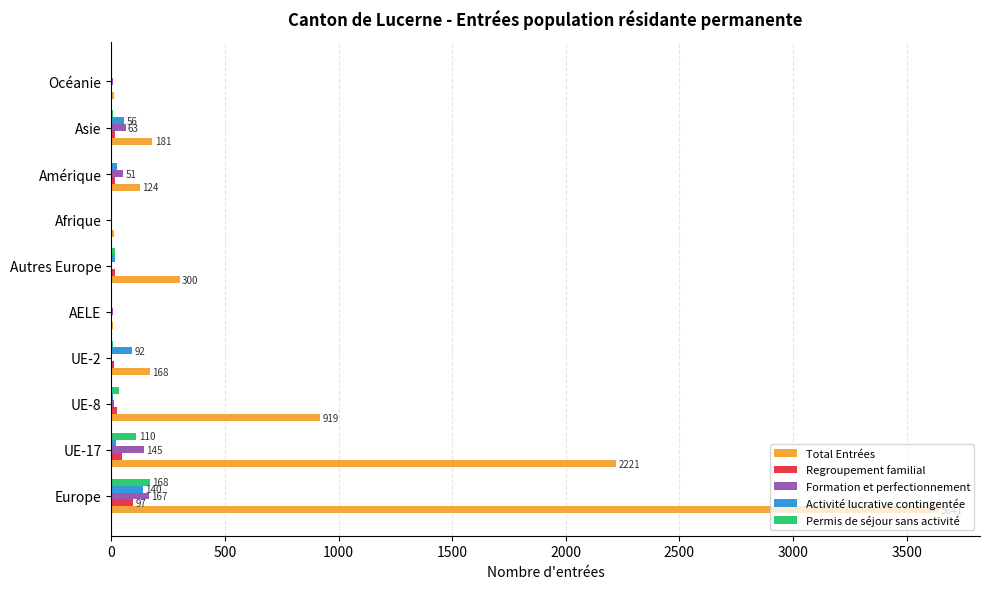

What is the average value of the Total Entrées series?

758